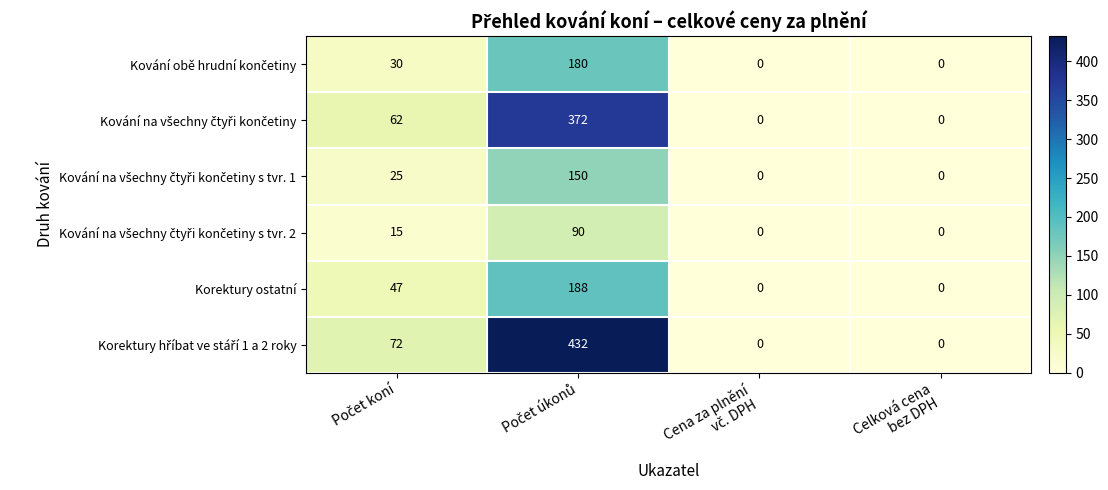

What is the greatest value displayed?

432